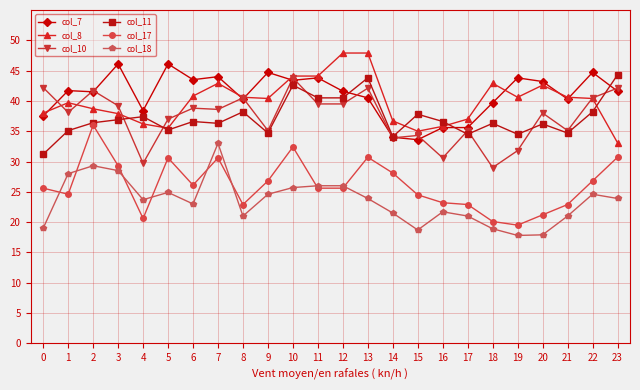

The value of col_7 at 5 is 46.1. True or false?

True